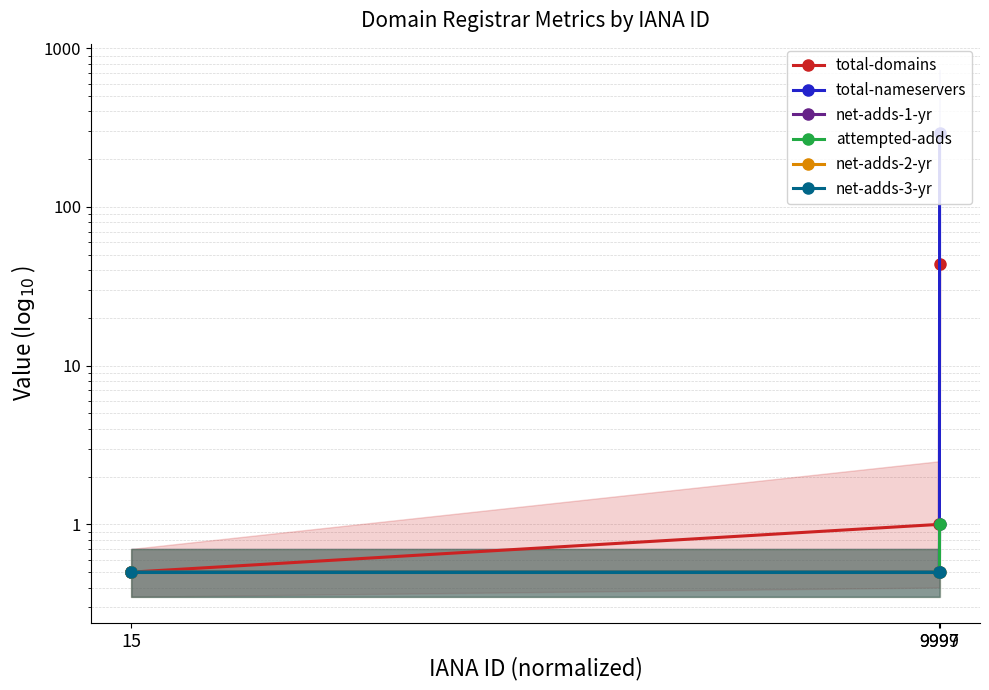

Count the number of categories in the chart.

3